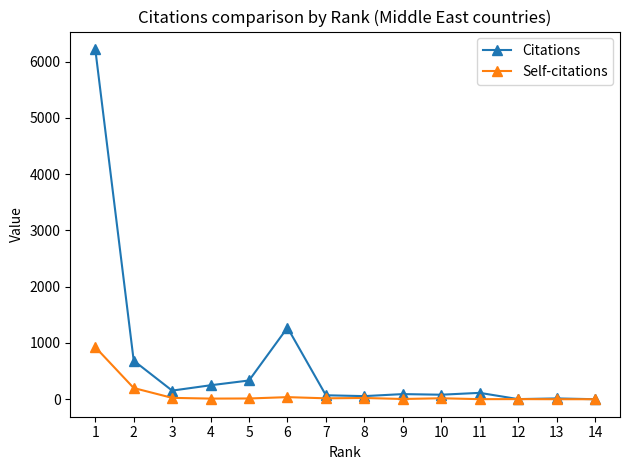

What is the greatest value displayed?

6224